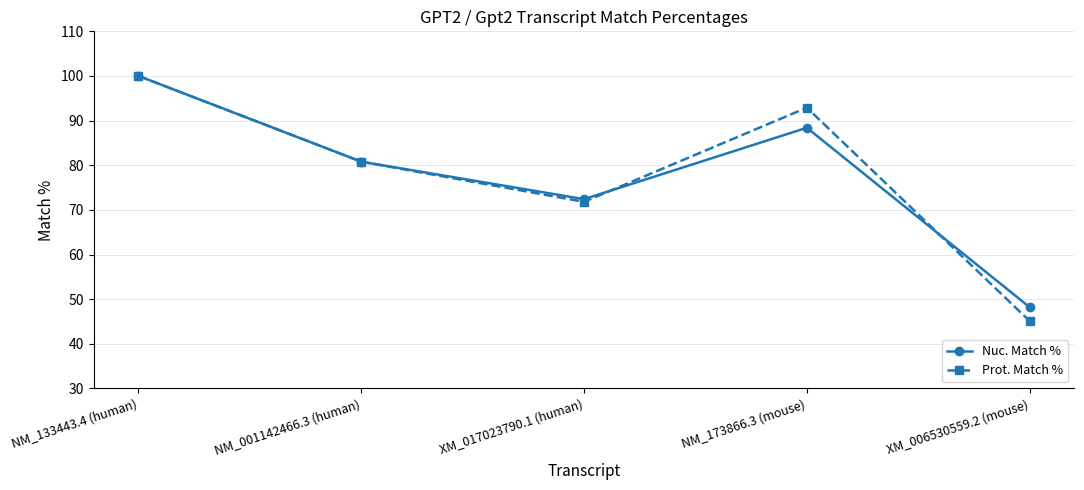

Reading left to right, transcribe all the data shown in this chart.

Nuc. Match %: NM_133443.4 (human)=100.0	NM_001142466.3 (human)=80.8	XM_017023790.1 (human)=72.4	NM_173866.3 (mouse)=88.4	XM_006530559.2 (mouse)=48.2
Prot. Match %: NM_133443.4 (human)=100.0	NM_001142466.3 (human)=80.8	XM_017023790.1 (human)=71.8	NM_173866.3 (mouse)=92.9	XM_006530559.2 (mouse)=45.1